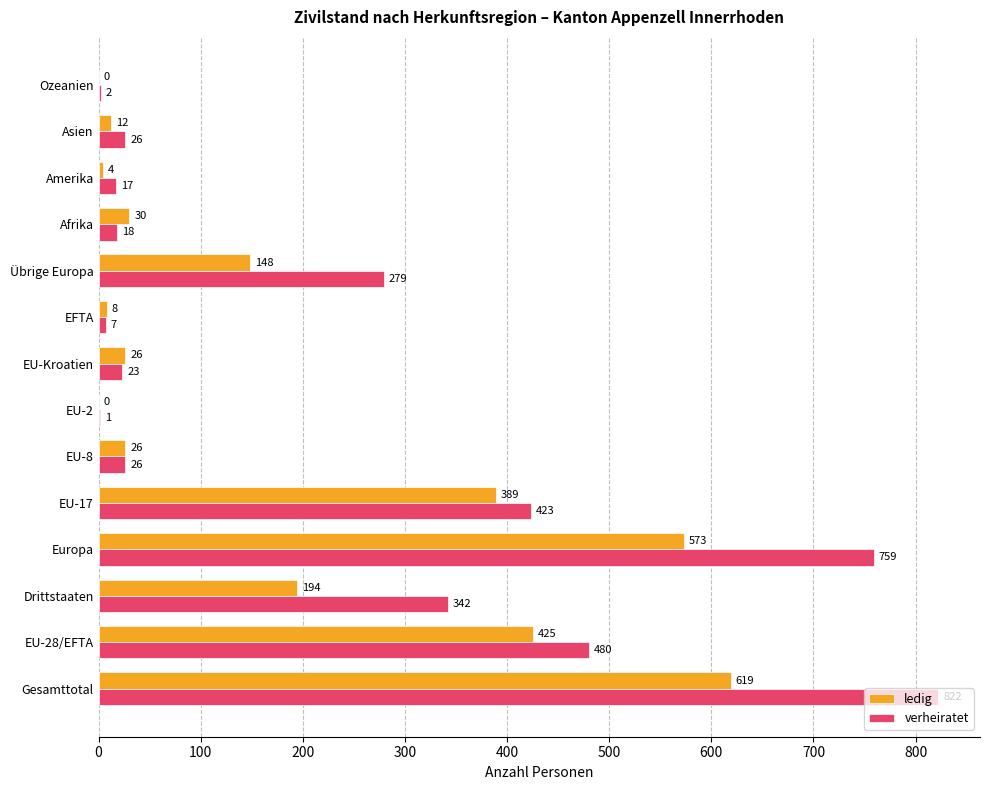

What is the maximum value for verheiratet?

822